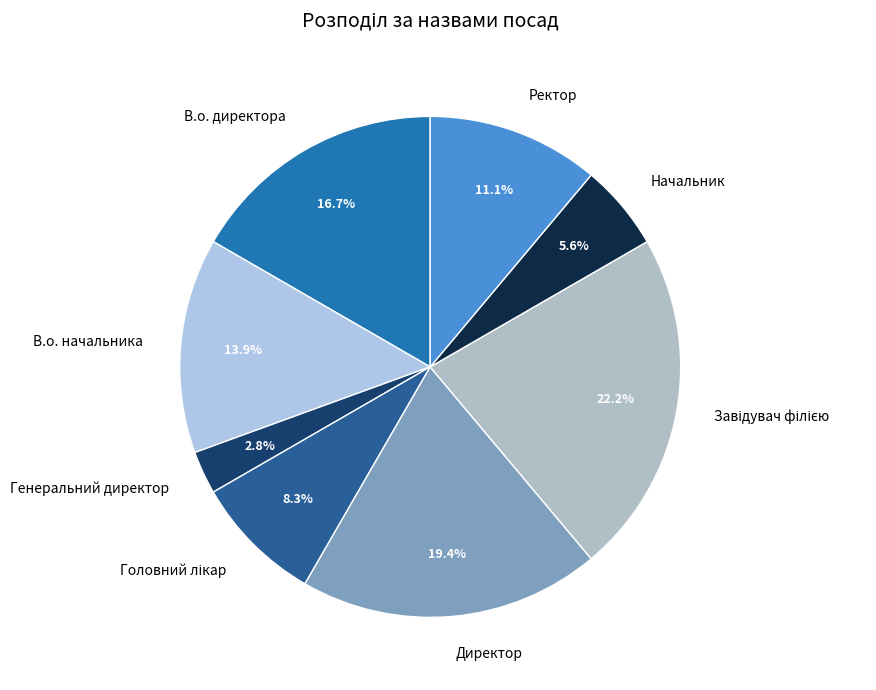

Approximately how many times larger is the value at Начальник compared to В.о. начальника?

0.4